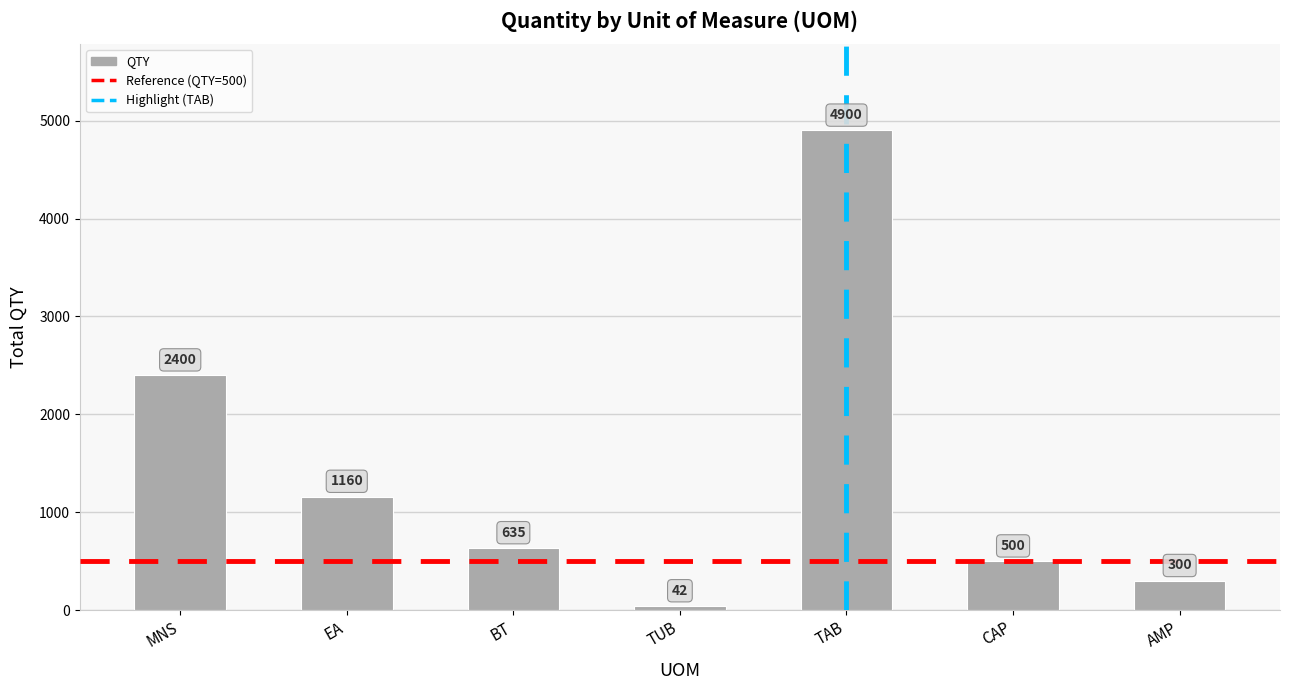

Reading right to left, list all the values displayed in this chart.

AMP=300	CAP=500	TAB=4900	TUB=42	BT=635	EA=1160	MNS=2400